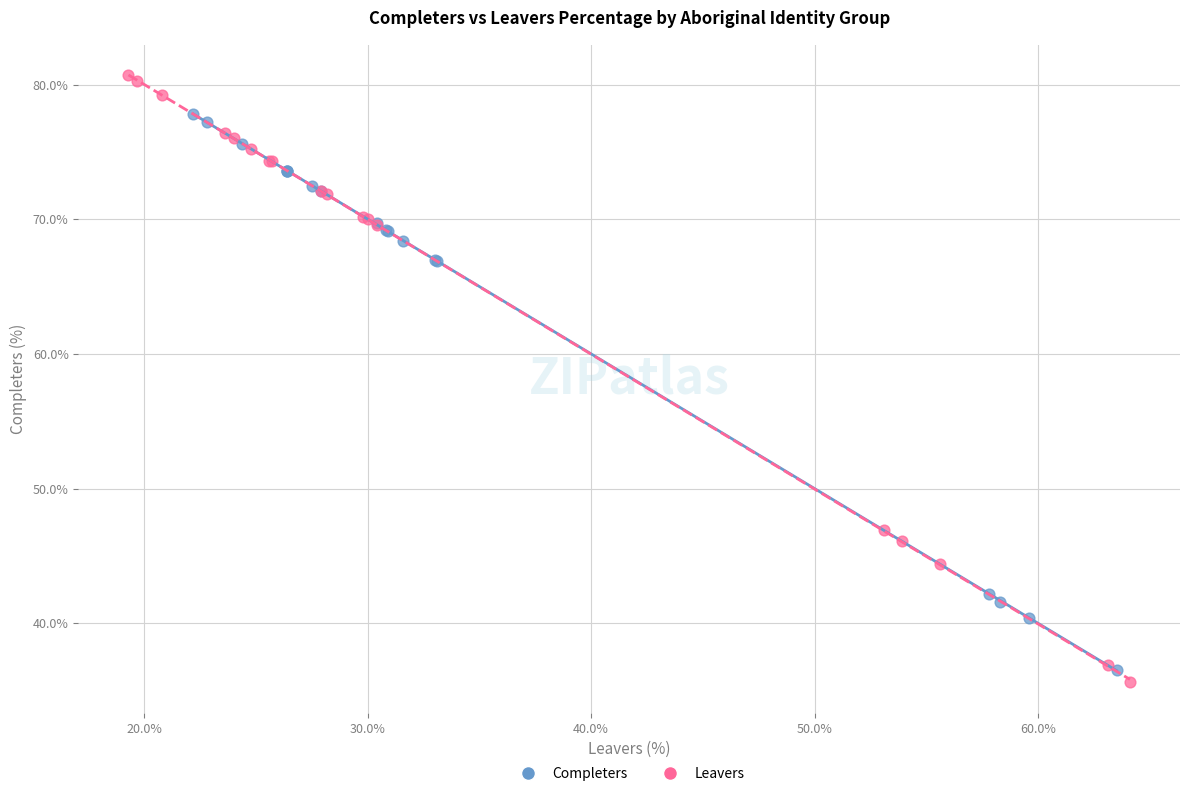

Which series has the largest Y range (max minus min)?

Leavers